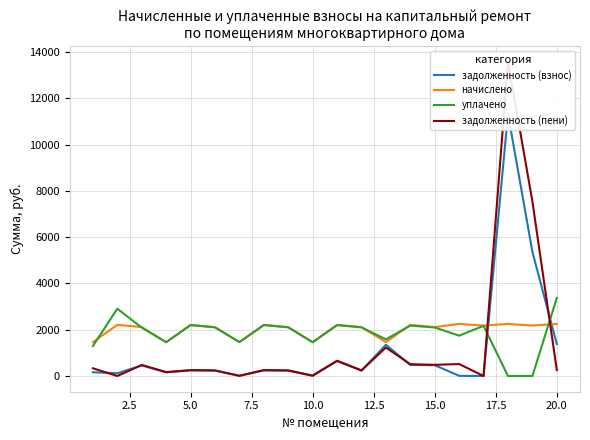

How many interior local peaks does the задолженность (пени) series have?

7